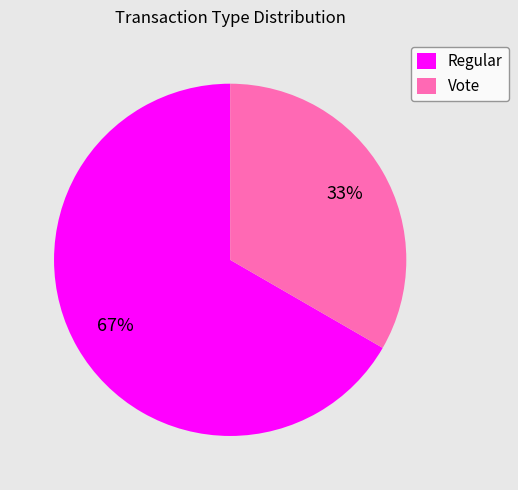

To the nearest percent, what percentage of the pie is Vote?

33%